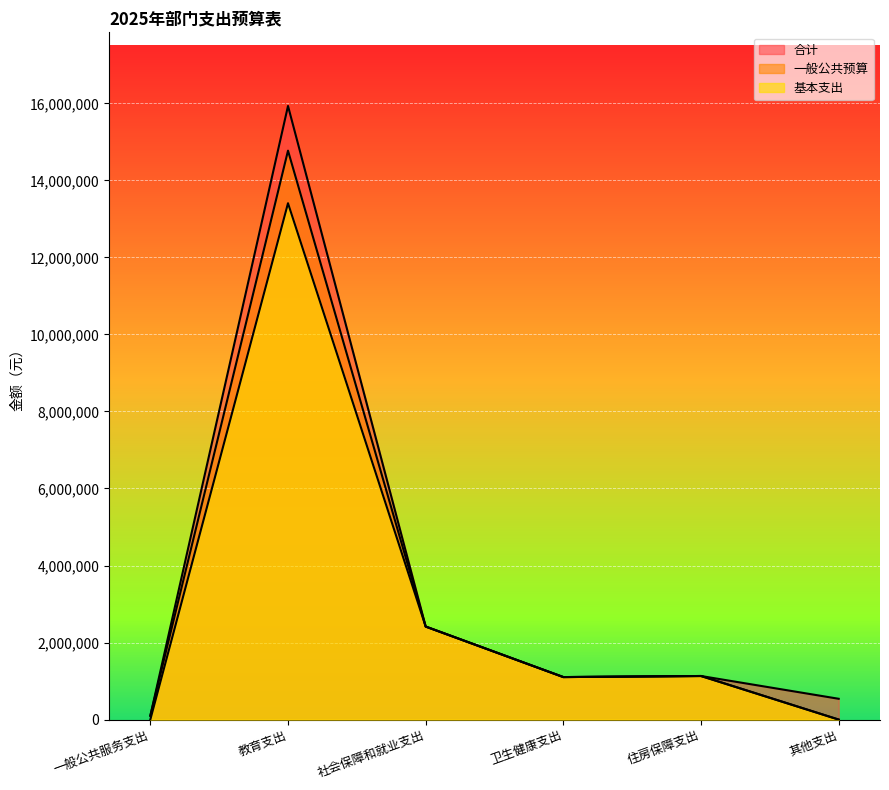

True or false: 基本支出 and 一般公共预算 cross at least once.

False